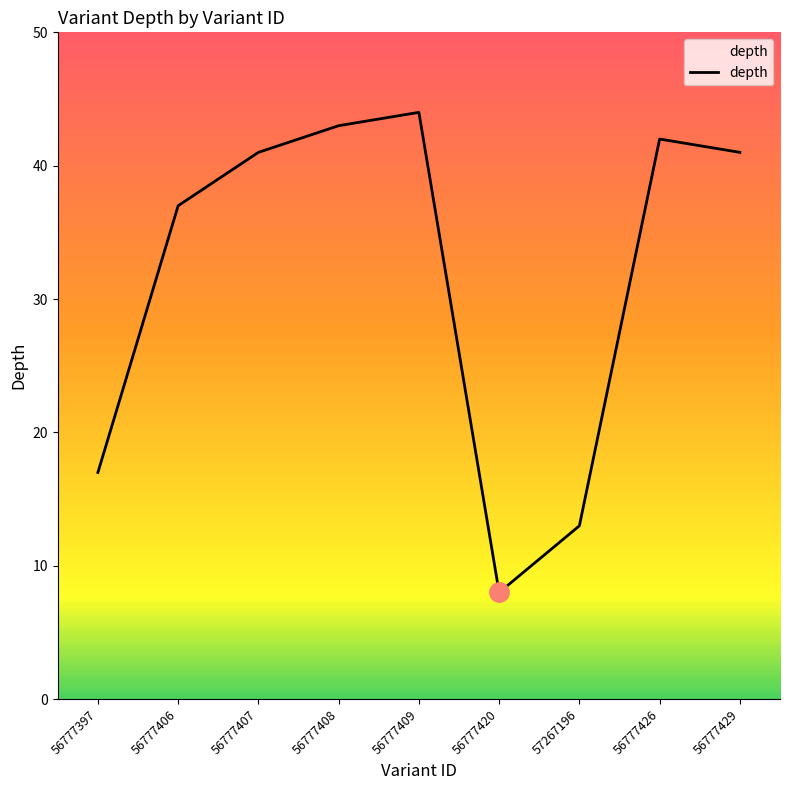

Read the value at 56777420, to the nearest 5.

10